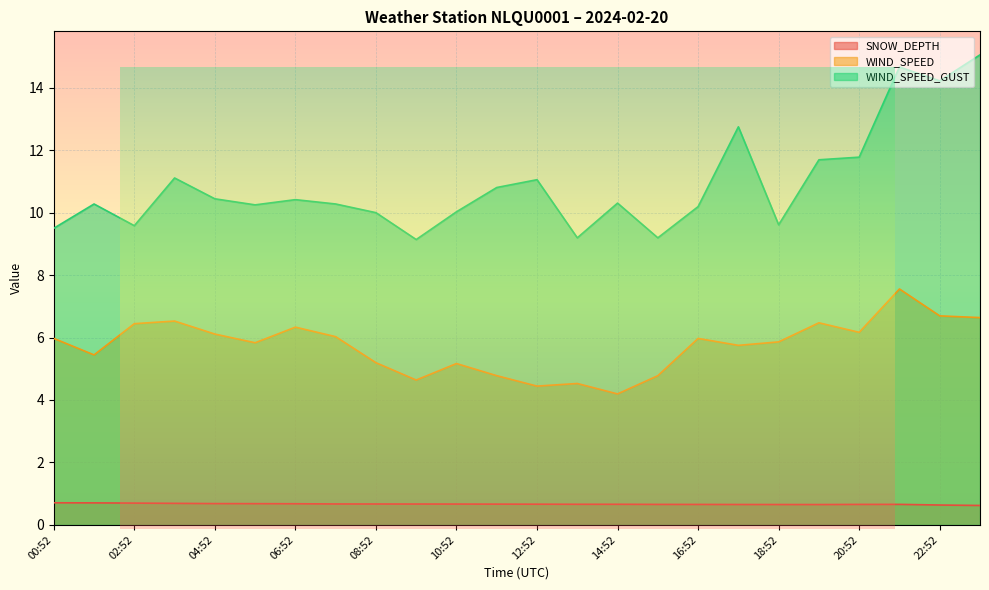

Which series has the widest spread of values?

WIND_SPEED_GUST